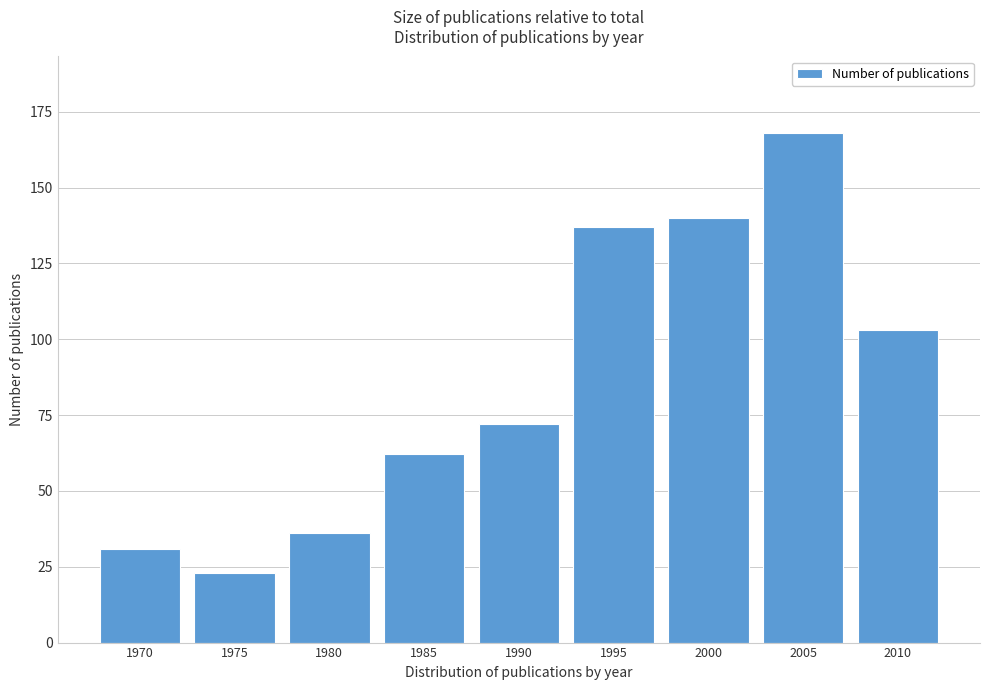

Reading left to right, list all the values displayed in this chart.

1970=31	1975=23	1980=36	1985=62	1990=72	1995=137	2000=140	2005=168	2010=103